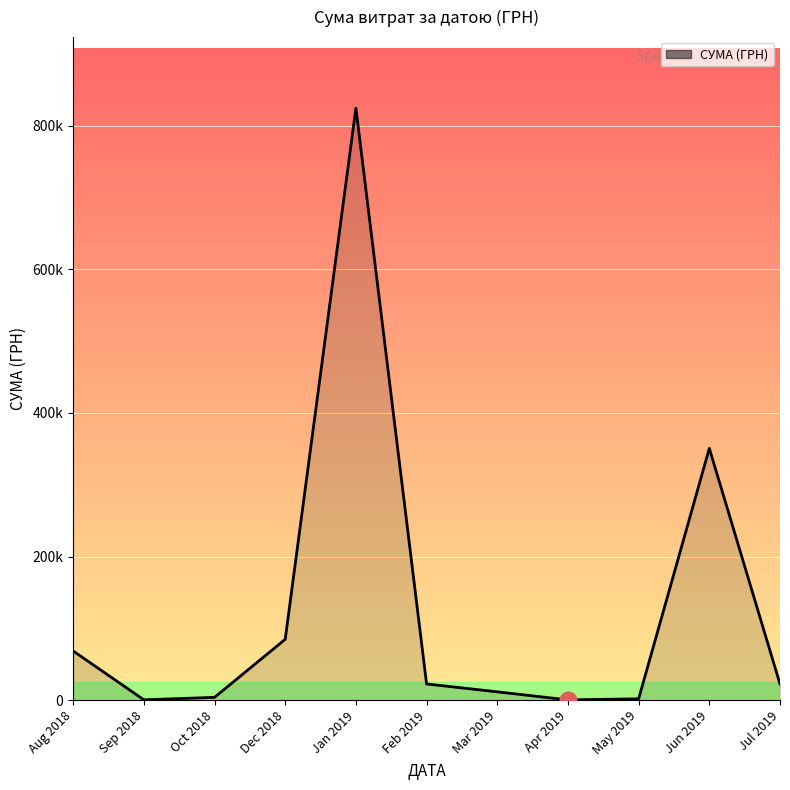

Which has a higher value, Jun 2019 or Aug 2018?

Jun 2019